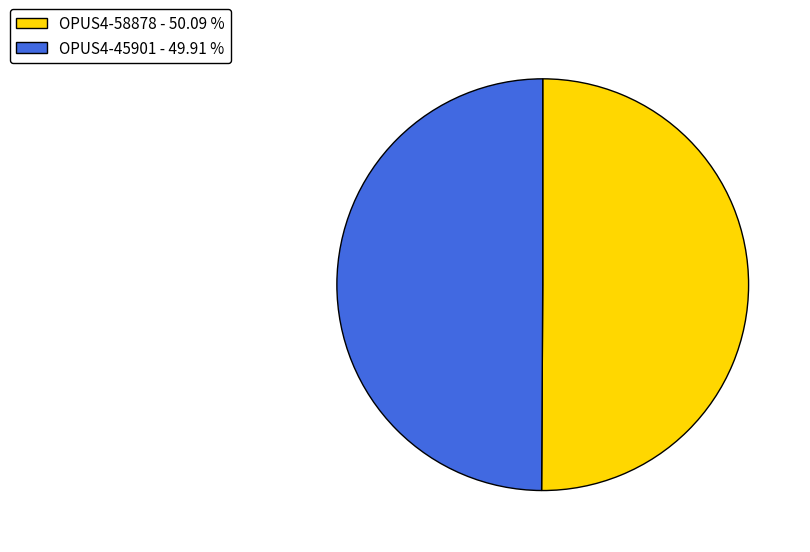

Do OPUS4-45901 - 49.91 % and OPUS4-58878 - 50.09 % together represent more than half of the pie?

Yes